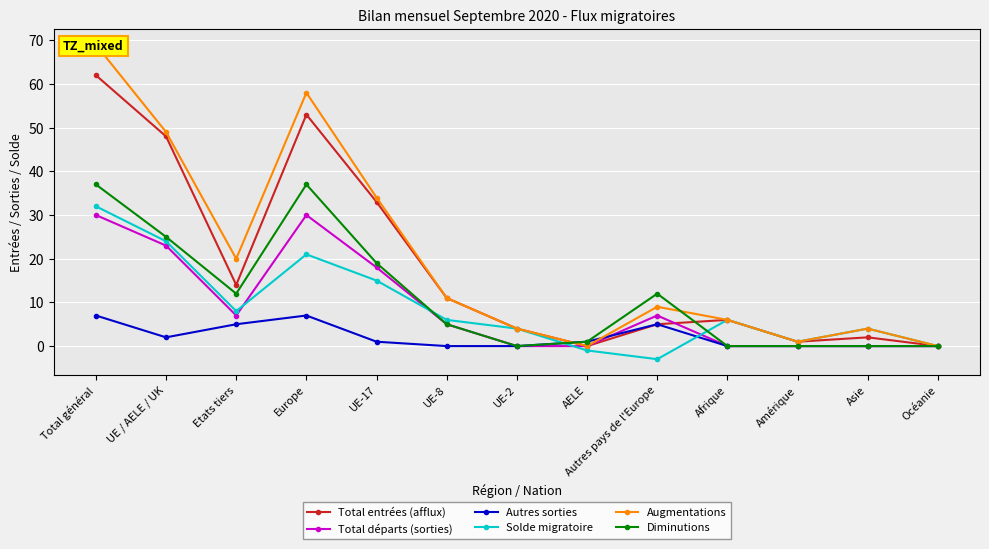

Is it true that Augmentations equals 11 at Etats tiers?

False